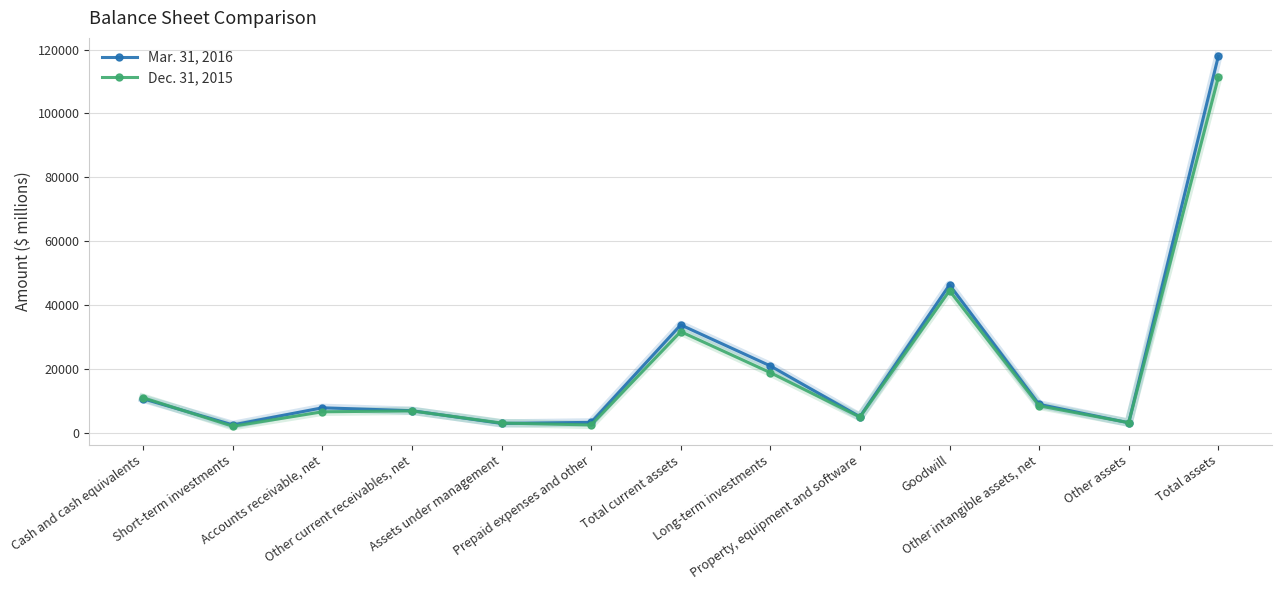

At which category is the sum across all series the highest?

Total assets